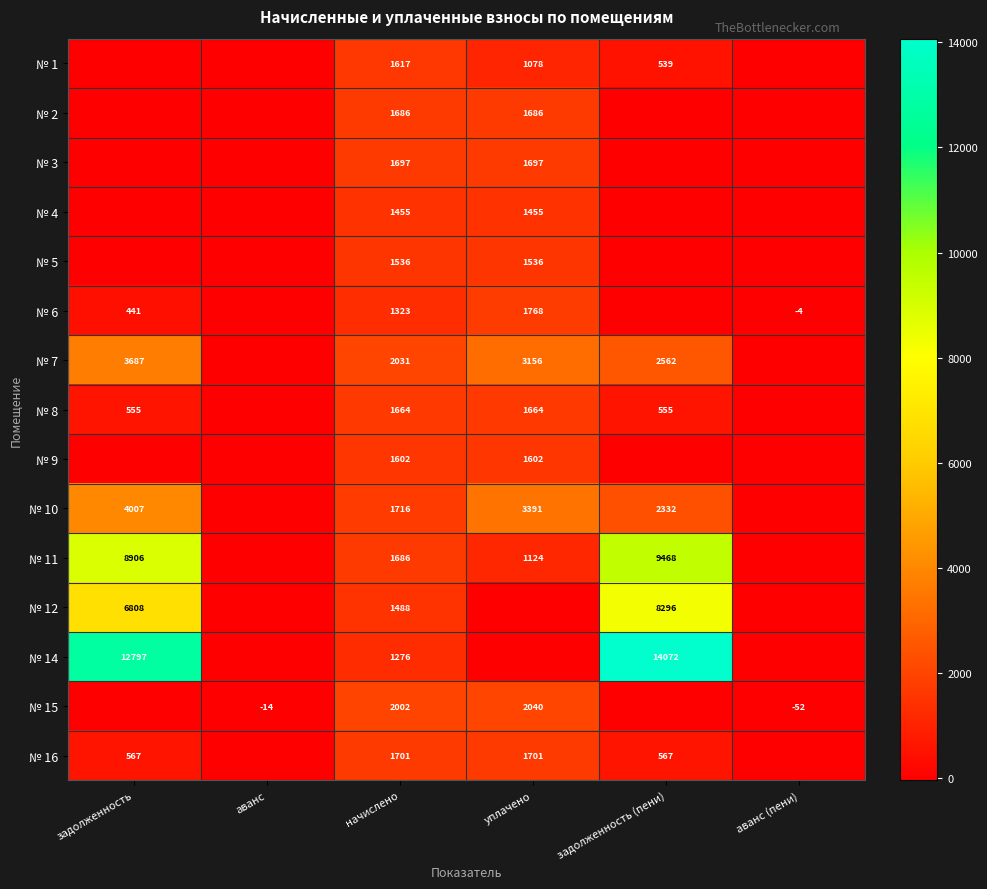

Is the value of № 2 at уплачено greater than the value of № 8 at начислено?

Yes